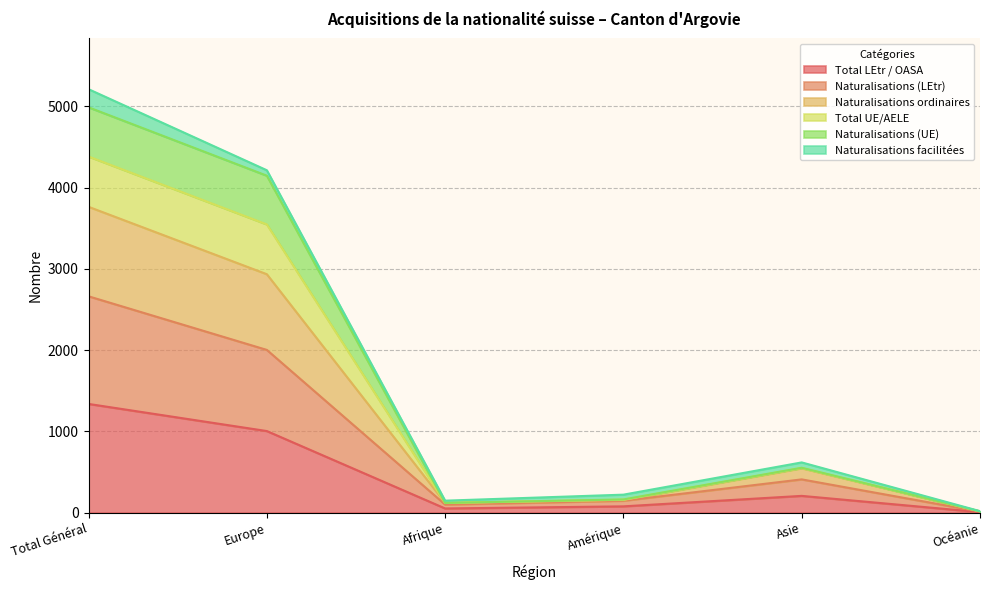

How many values in the Naturalisations ordinaires series exceed 549?

2